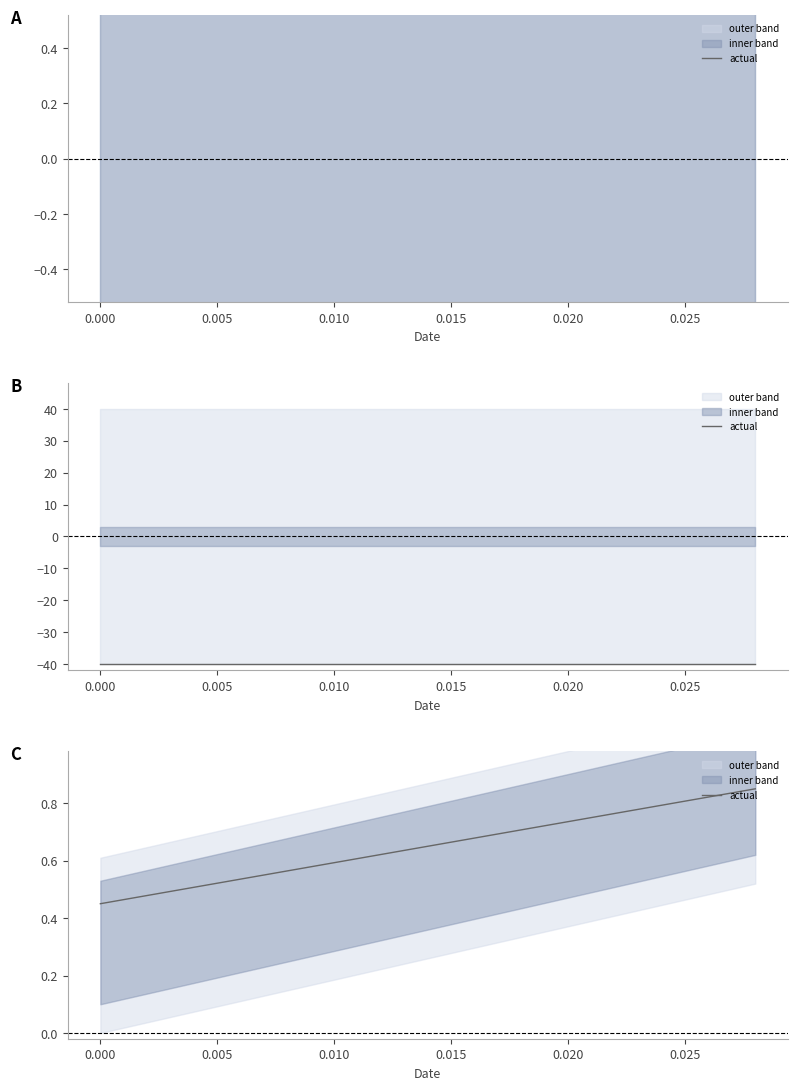

Does the chart have visible grid lines?

No